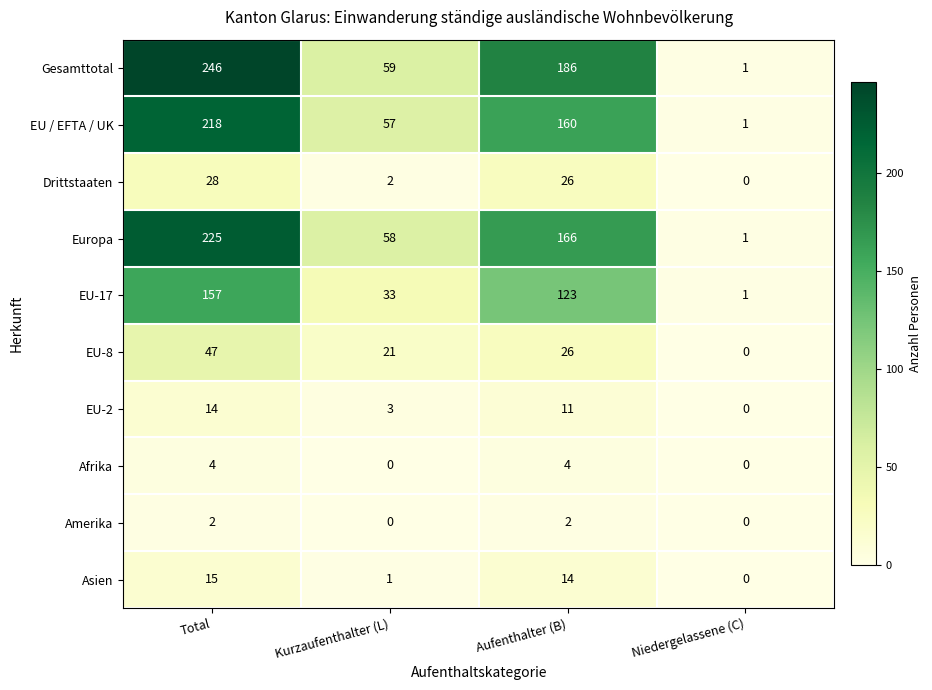

Which category has the highest value across all series?

Total